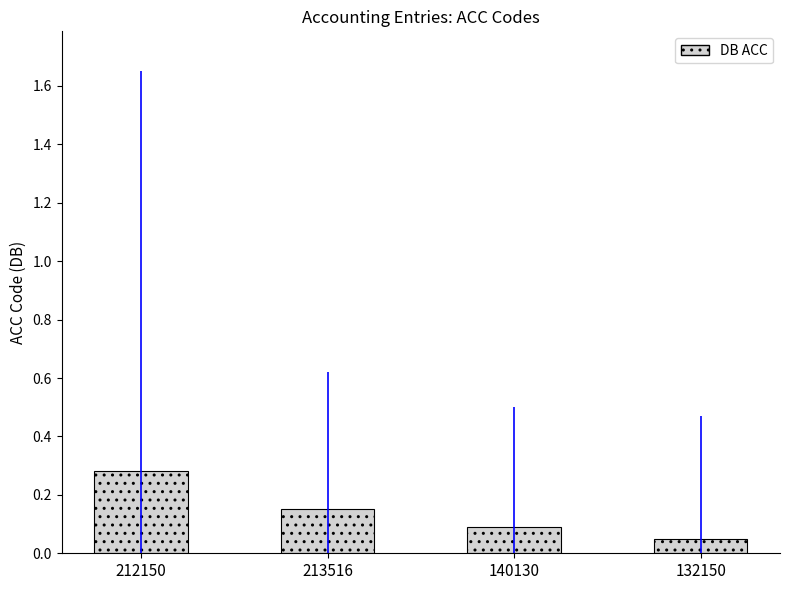

What is the label of the 2nd bar from the left?

213516